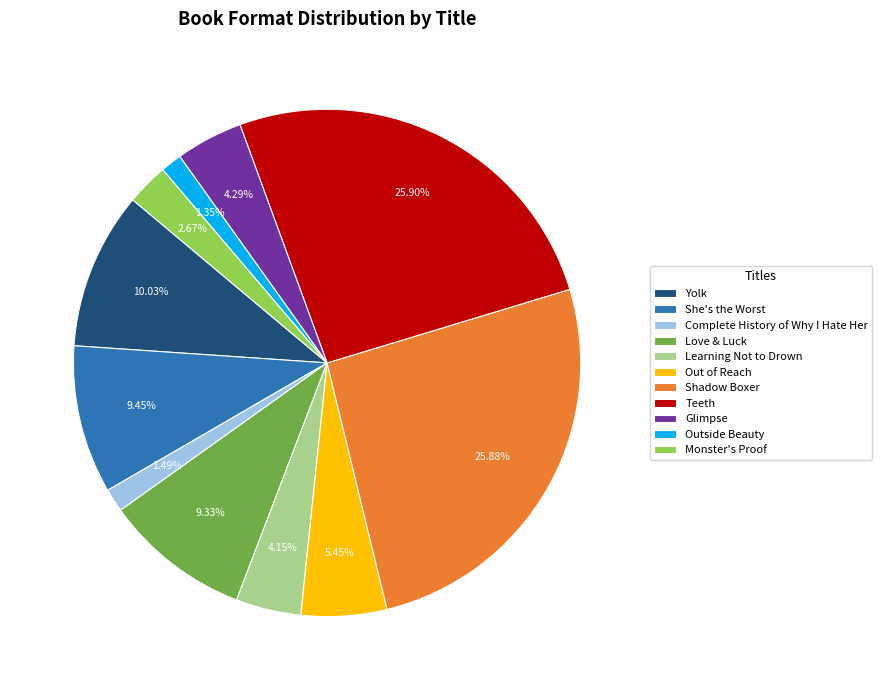

Combined, do Out of Reach and Complete History of Why I Hate Her account for over 50%?

No